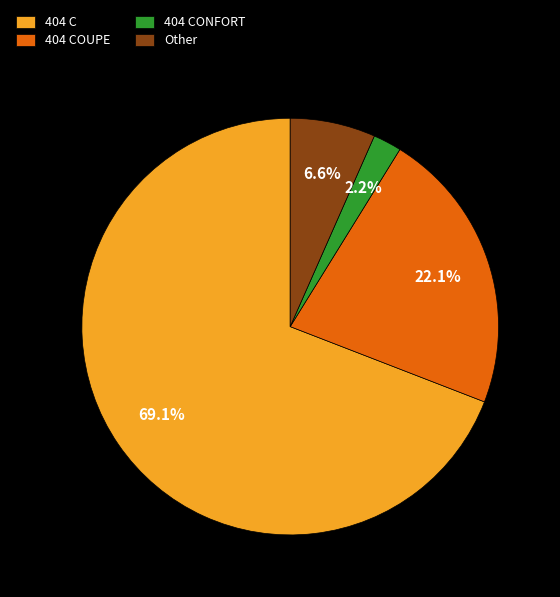

Which has a higher value, 404 CONFORT or Other?

Other